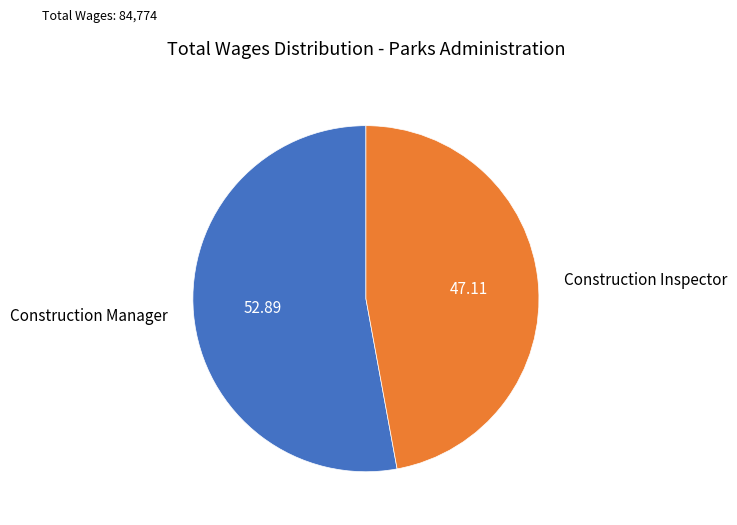

Is there a majority slice in this chart?

Yes